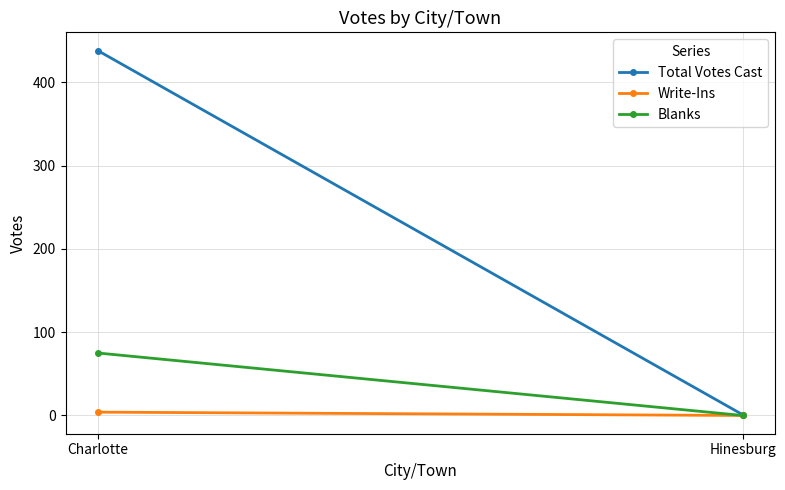

What is the sum of the Blanks values at Charlotte and Hinesburg?

75